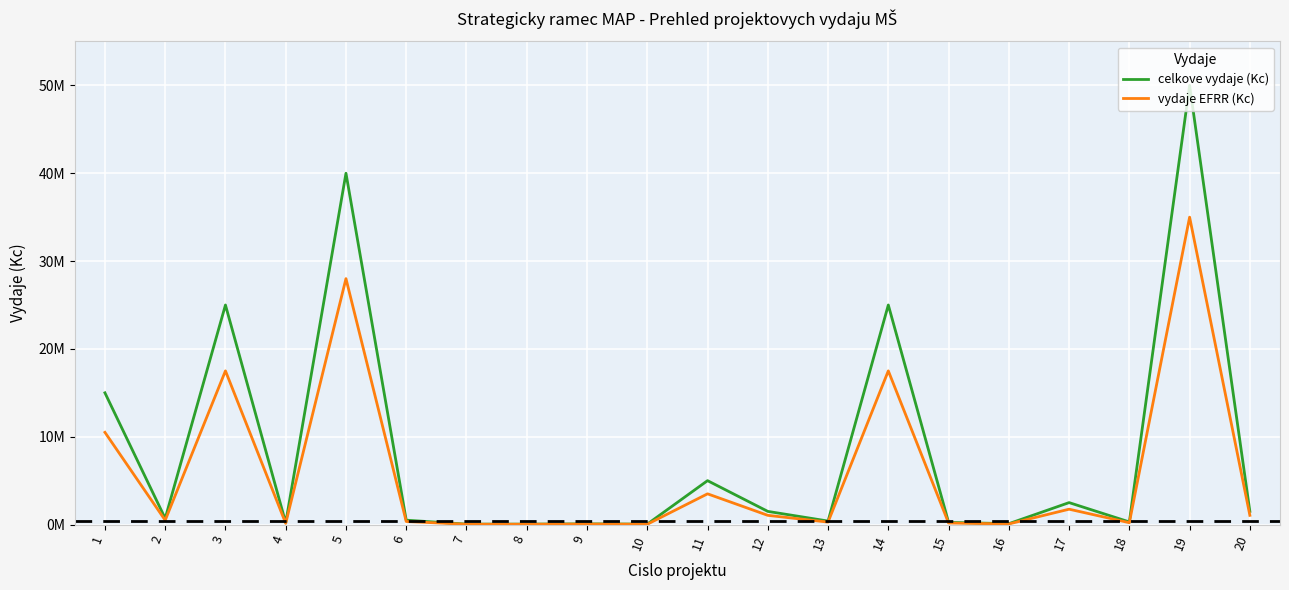

Does the chart have visible grid lines?

Yes